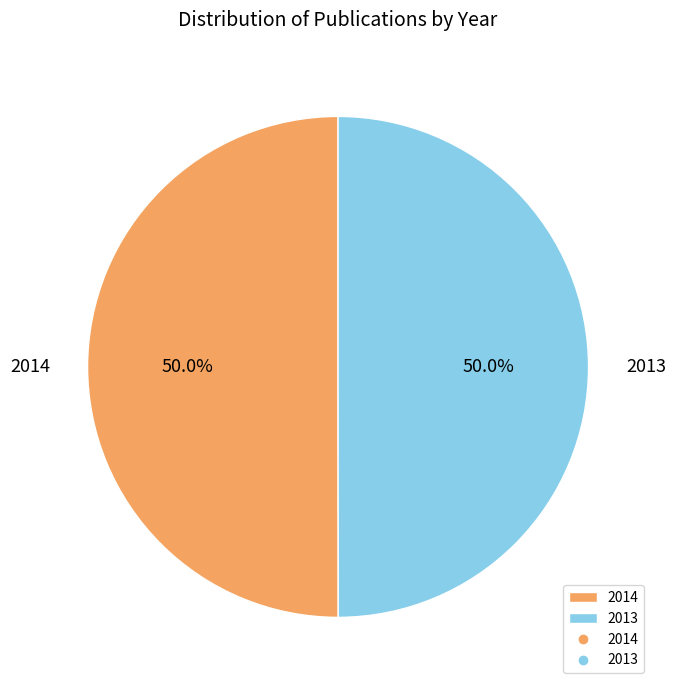

What is the ratio of the value at 2013 to the value at 2014?

1.0